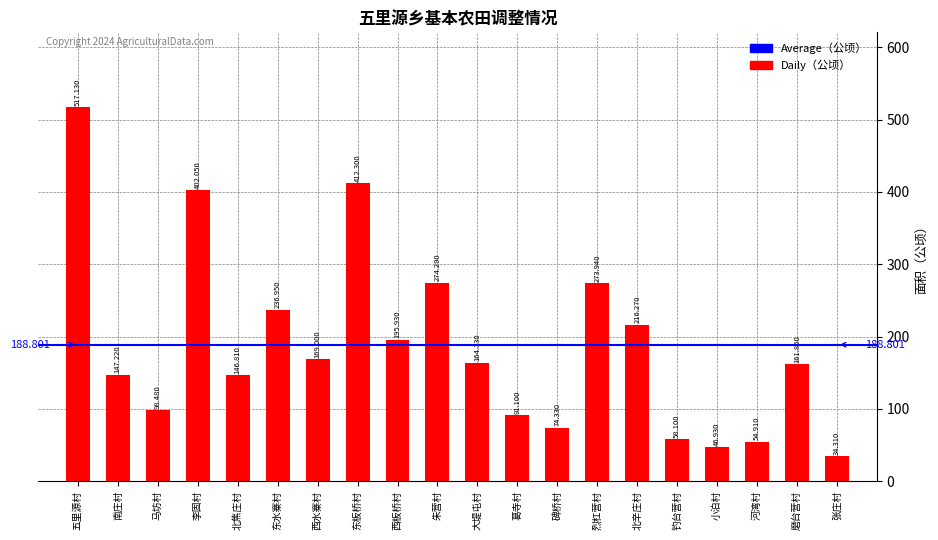

At which category does the chart reach its peak across all series?

五里源村